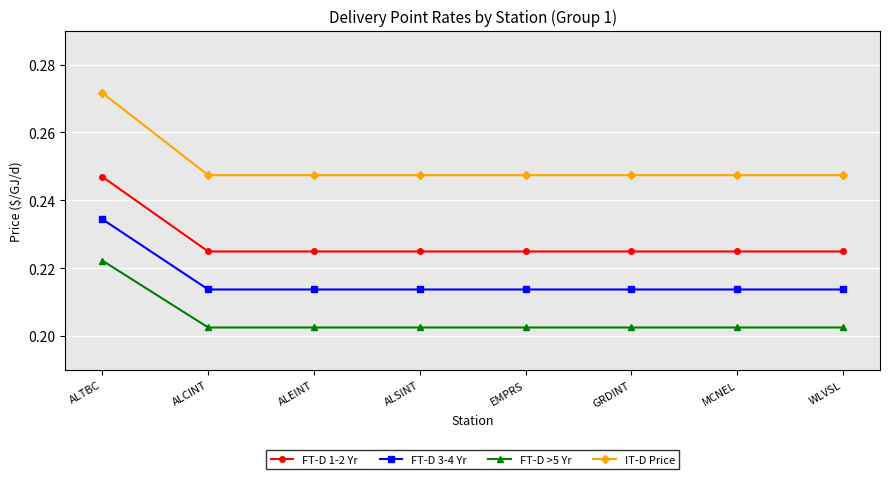

At which label does FT-D 3-4 Yr reach its peak?

ALTBC